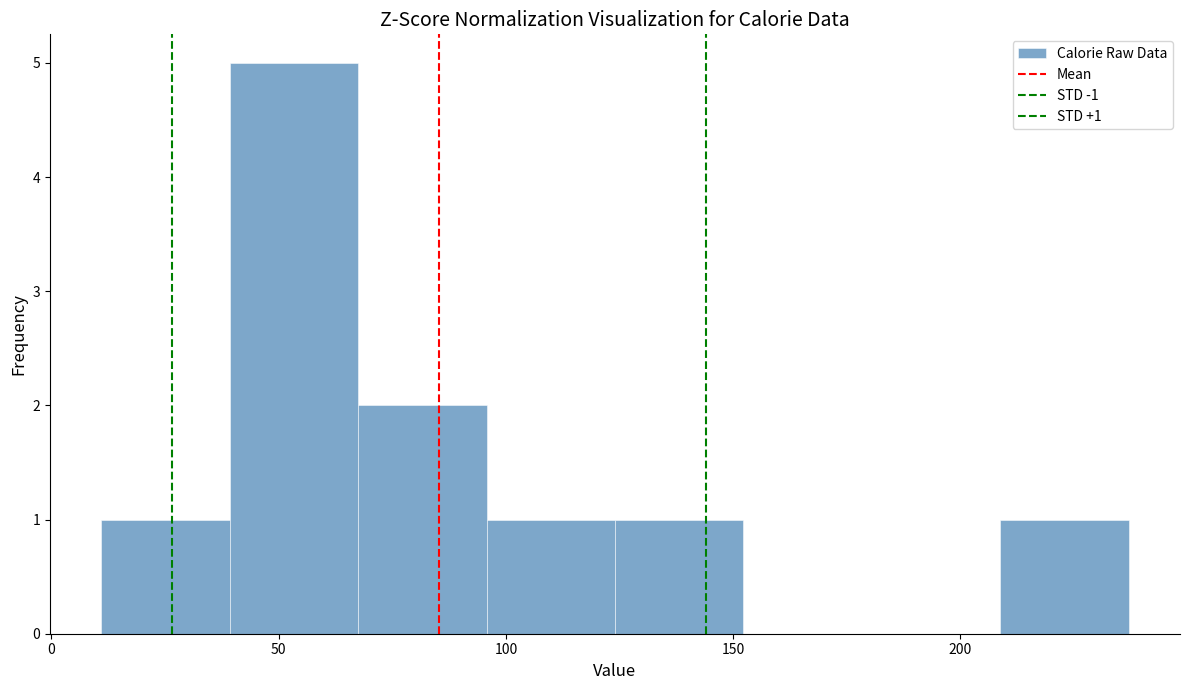

Over which range of the x-axis is the bar tallest?

40 to 70